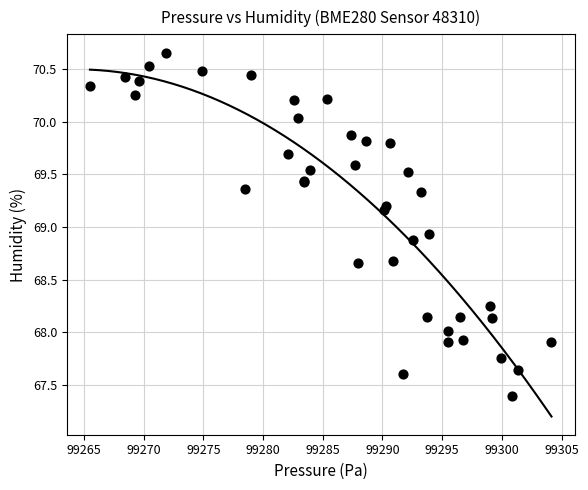

What Y value in the scatter plot is closest to 69?

68.9